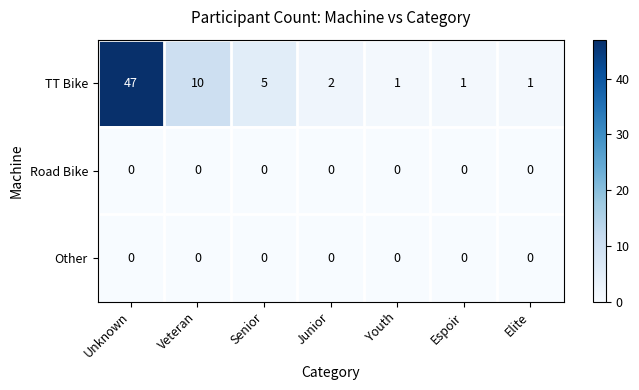

What is the greatest value displayed?

47